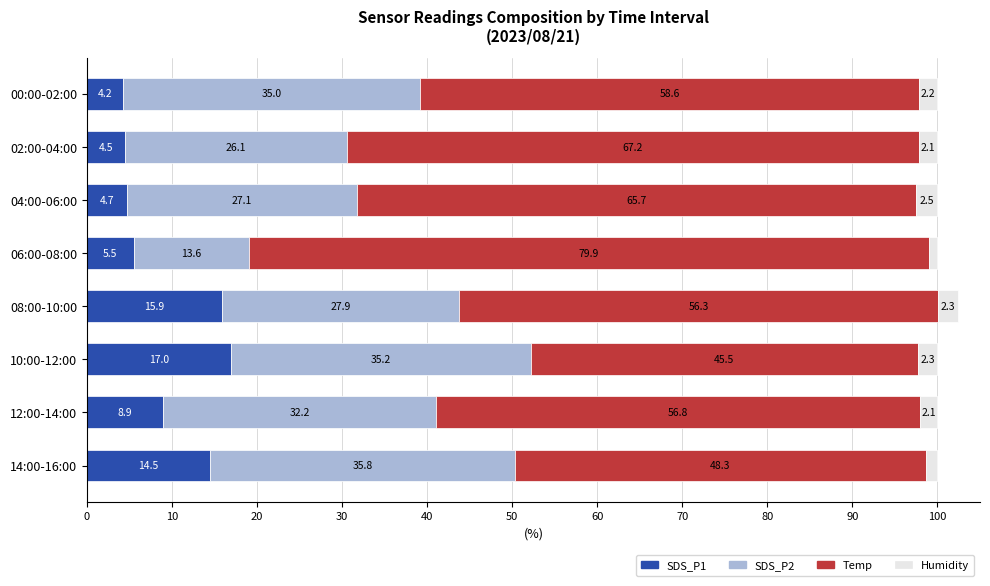

What is the total value across all series at 12:00-14:00?

100.0